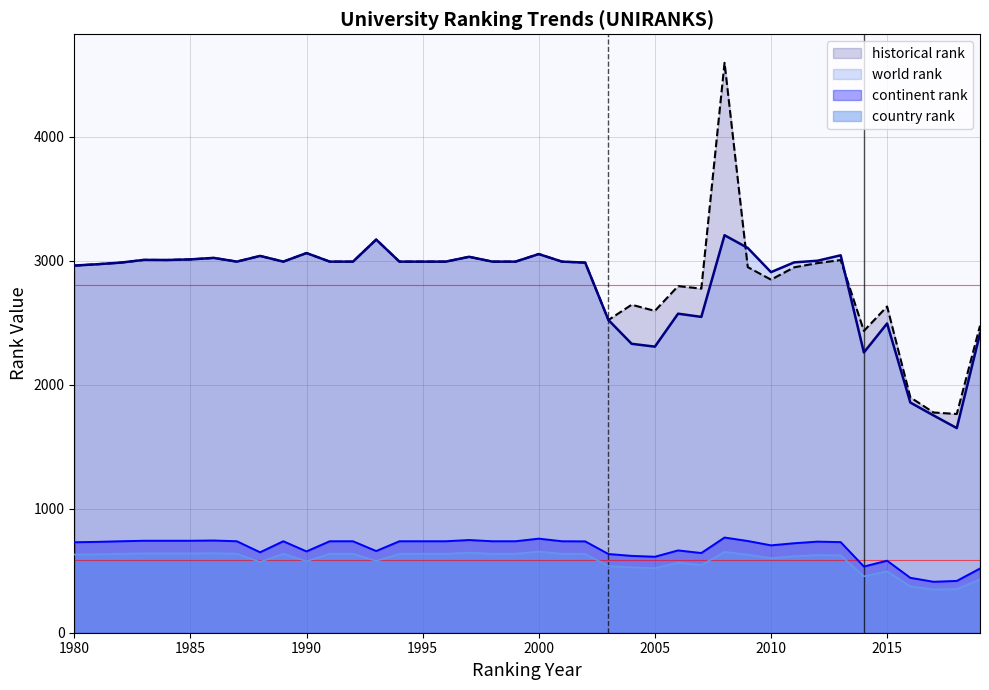

What value does the continent rank series have at 2015?

581.0